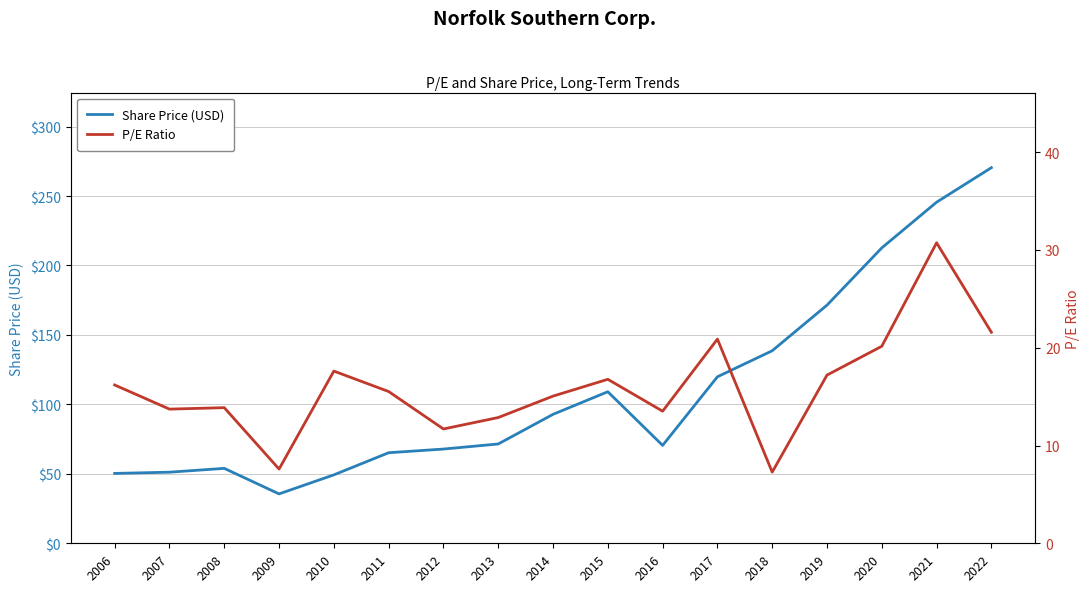

True or false: Share Price (USD) and P/E Ratio cross at least once.

False